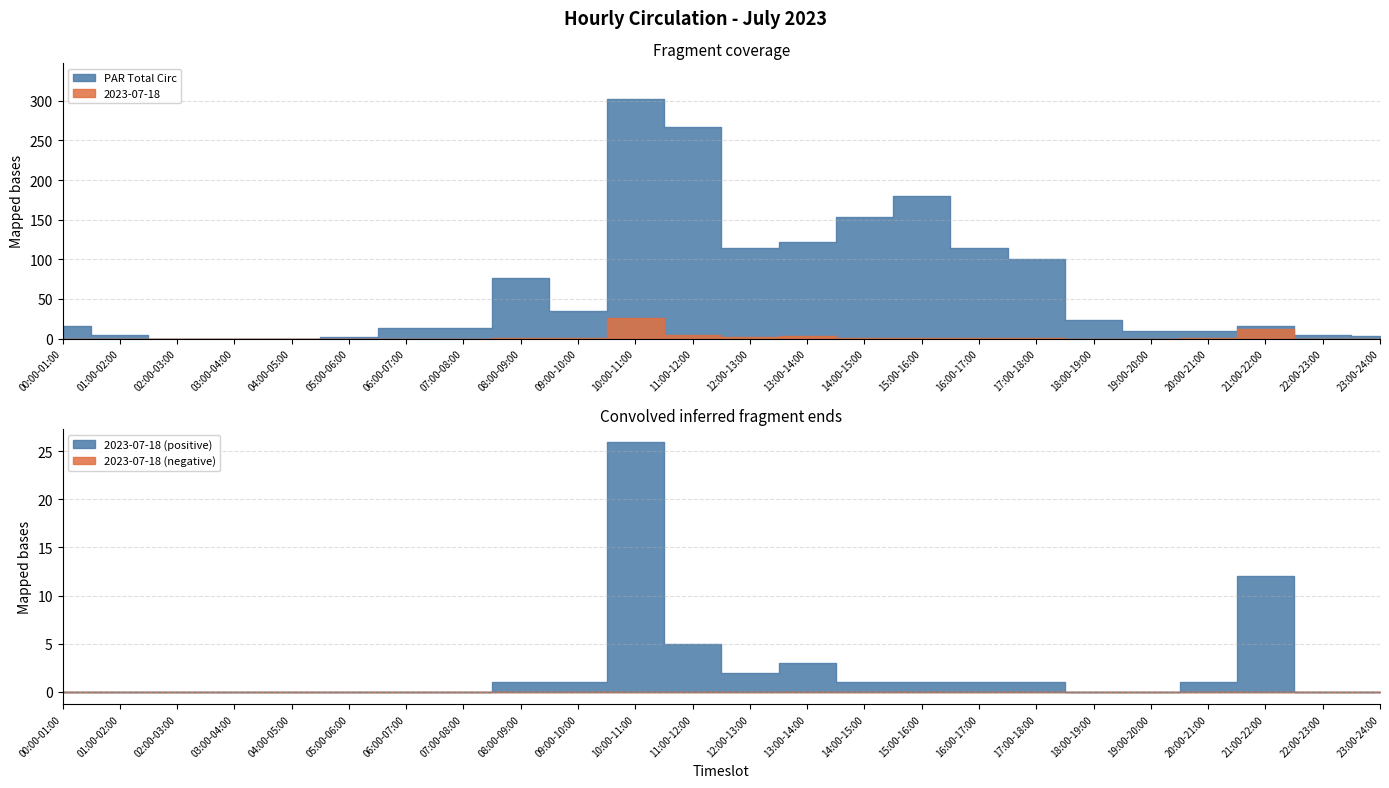

Reading left to right, extract all data points from this chart.

2023-07-18: 00:00-01:00=0	01:00-02:00=0	02:00-03:00=0	03:00-04:00=0	04:00-05:00=0	05:00-06:00=0	06:00-07:00=0	07:00-08:00=0	08:00-09:00=1	09:00-10:00=1	10:00-11:00=26	11:00-12:00=5	12:00-13:00=2	13:00-14:00=3	14:00-15:00=1	15:00-16:00=1	16:00-17:00=1	17:00-18:00=1	18:00-19:00=0	19:00-20:00=0	20:00-21:00=1	21:00-22:00=12	22:00-23:00=0	23:00-24:00=0
PAR Total Circ: 00:00-01:00=16	01:00-02:00=4	02:00-03:00=0	03:00-04:00=0	04:00-05:00=0	05:00-06:00=2	06:00-07:00=13	07:00-08:00=13	08:00-09:00=77	09:00-10:00=35	10:00-11:00=302	11:00-12:00=267	12:00-13:00=114	13:00-14:00=122	14:00-15:00=154	15:00-16:00=180	16:00-17:00=114	17:00-18:00=101	18:00-19:00=23	19:00-20:00=10	20:00-21:00=10	21:00-22:00=16	22:00-23:00=4	23:00-24:00=3